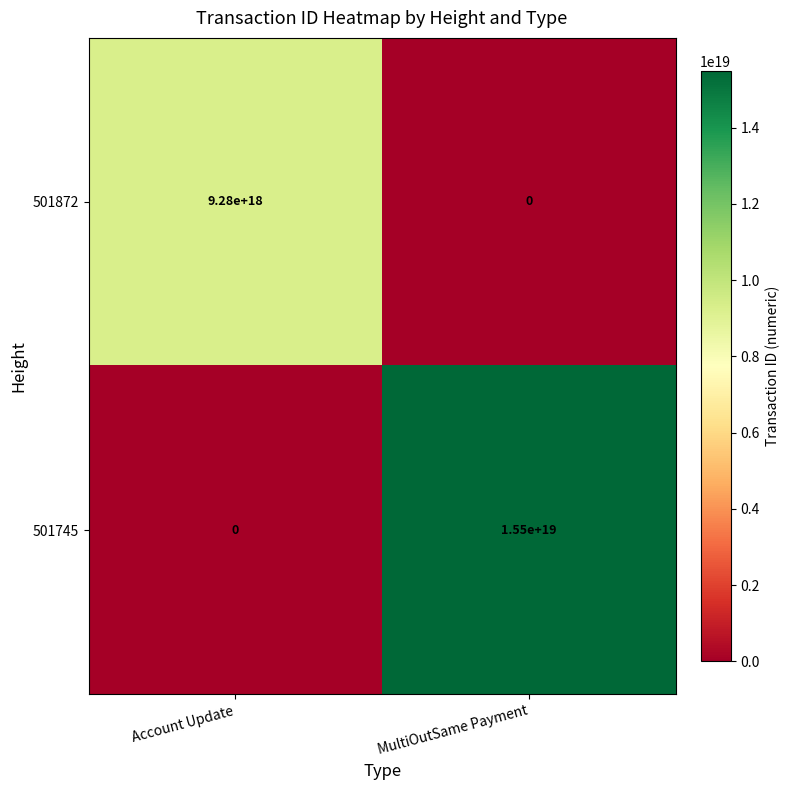

Which series has the largest total across all categories?

501745